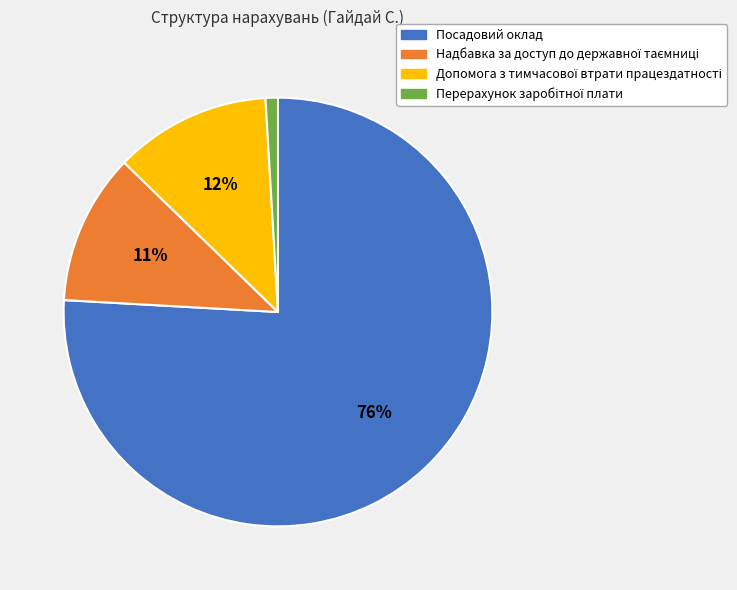

Is there any slice that represents more than half of the pie?

Yes